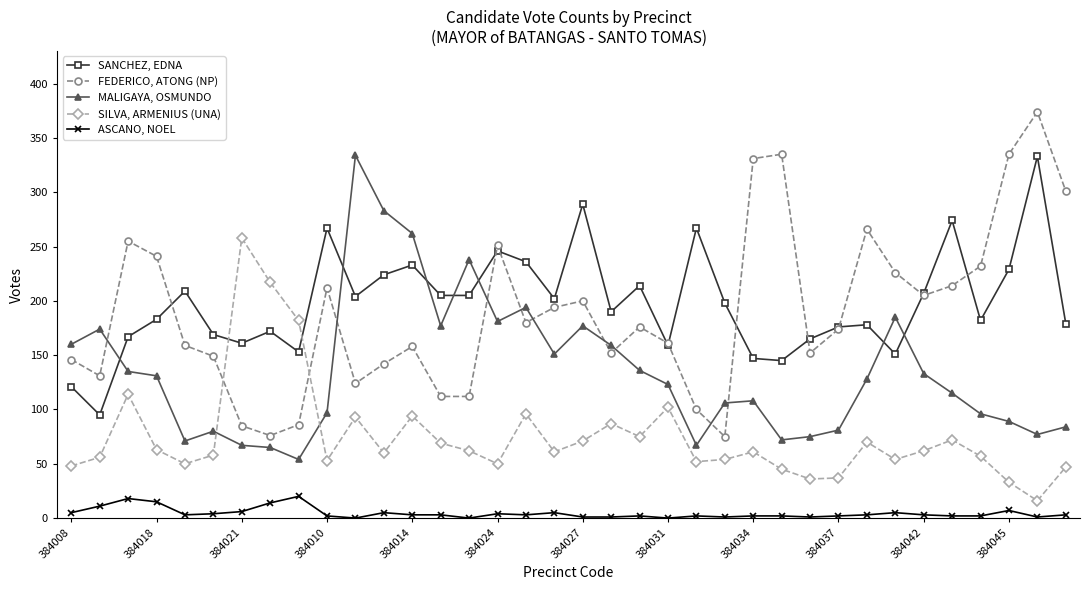

True or false: MALIGAYA, OSMUNDO has more than 0 points higher than both neighbors.

True